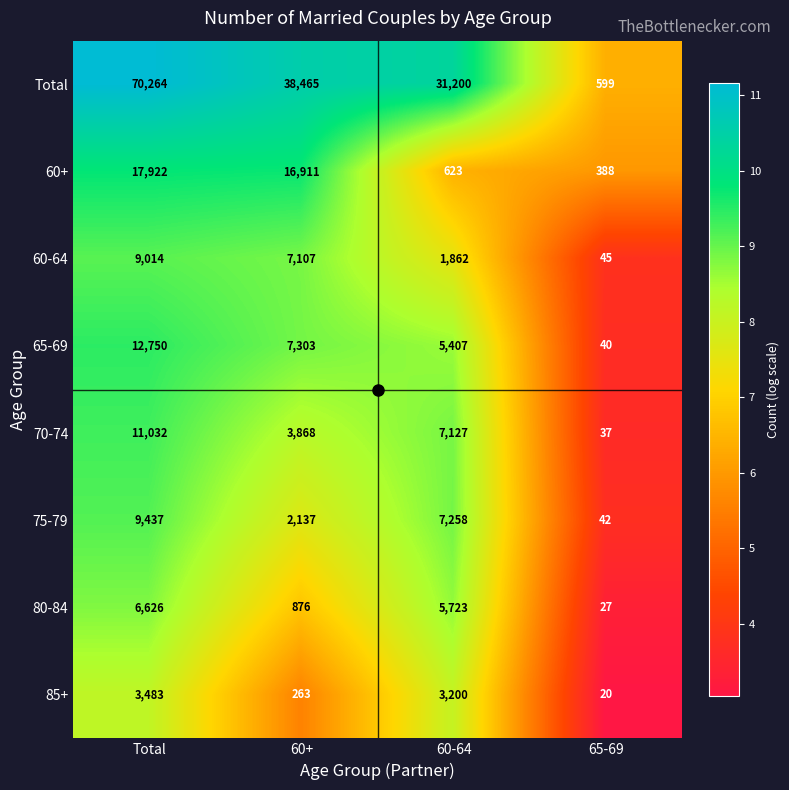

At which label does 85+ first exceed 3200?

Total